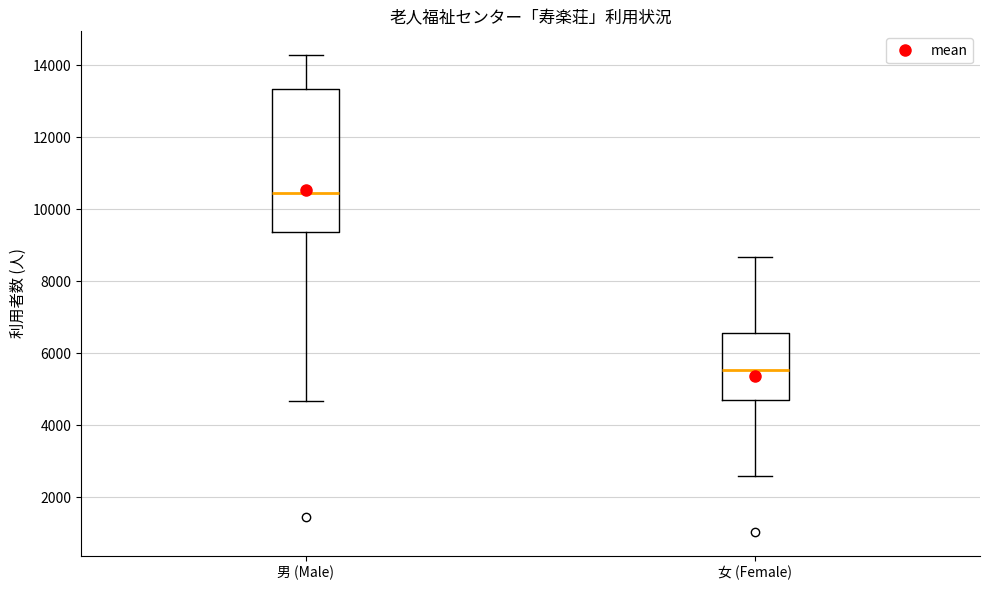

Comparing the boxes themselves (not the whiskers), which one is the tallest?

男 (Male)